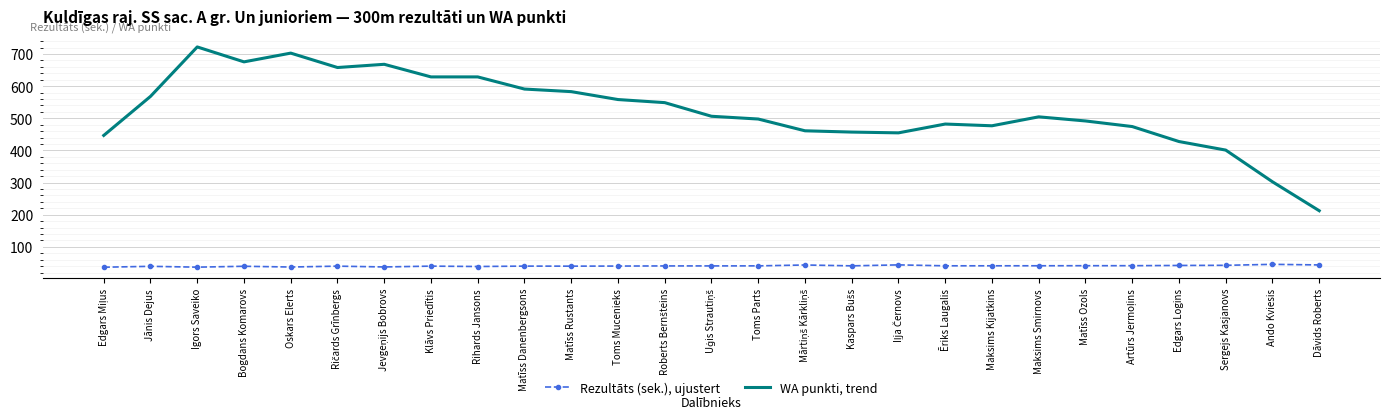

True or false: WA punkti, trend and Rezultāts (sek.), ujustert cross at least once.

False